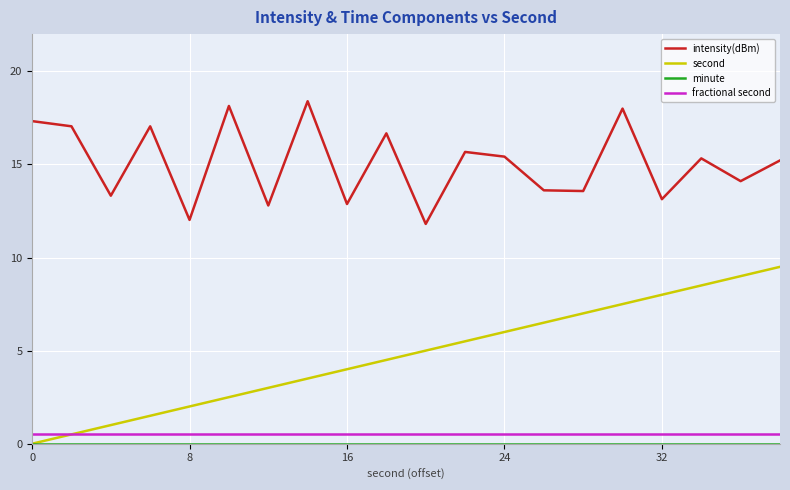

Which series has the largest range (max minus min)?

second